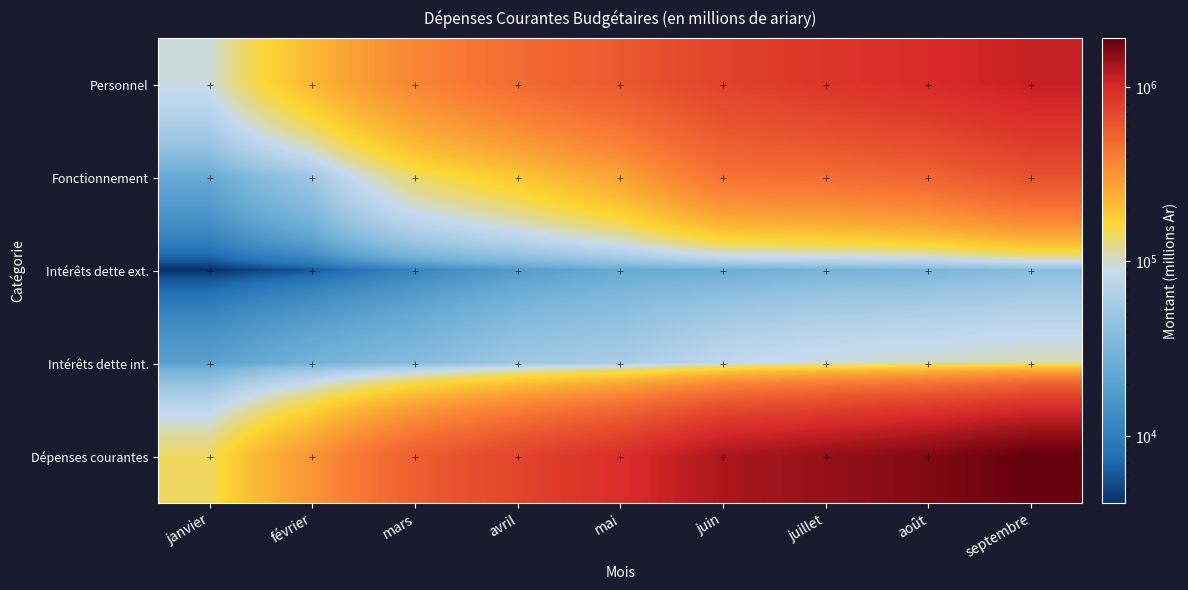

What is the total value across all series at juillet?

2924728